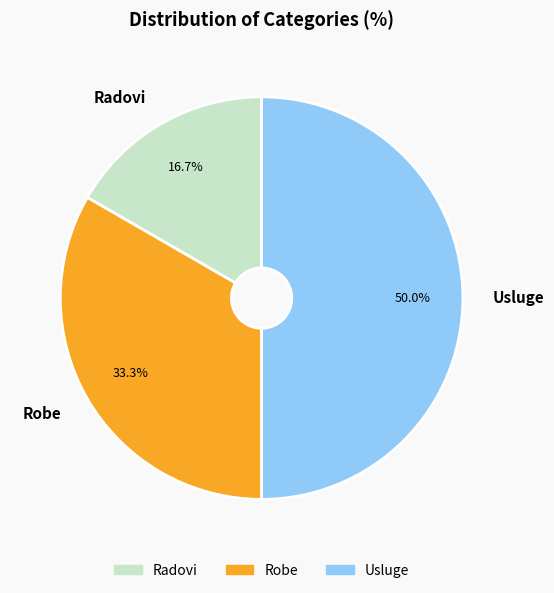

Which has a higher value, Usluge or Radovi?

Usluge